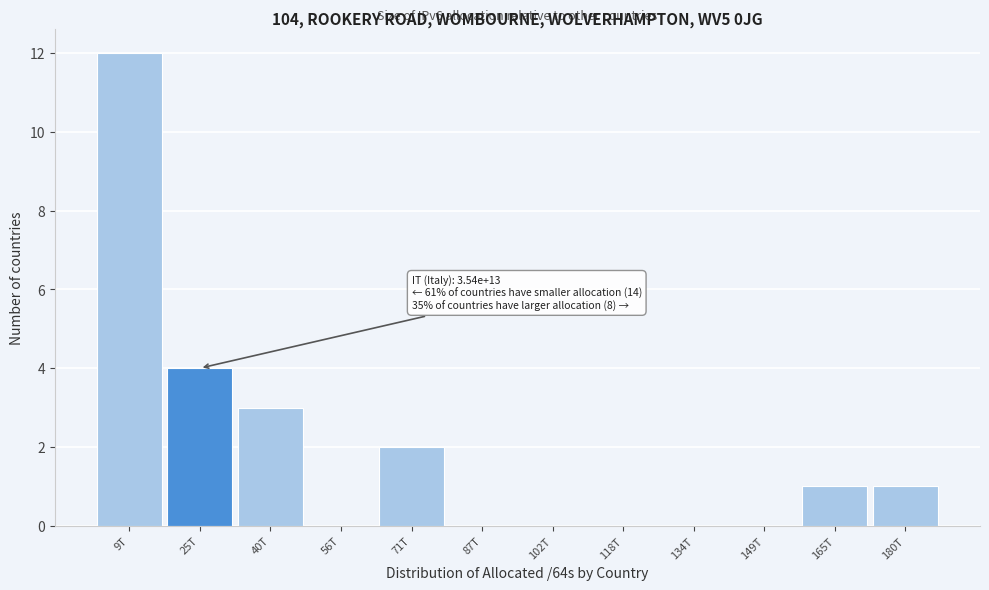

Reading right to left, transcribe all the data shown in this chart.

180T=1	165T=1	149T=0	134T=0	118T=0	102T=0	87T=0	71T=2	56T=0	40T=3	25T=4	9T=12